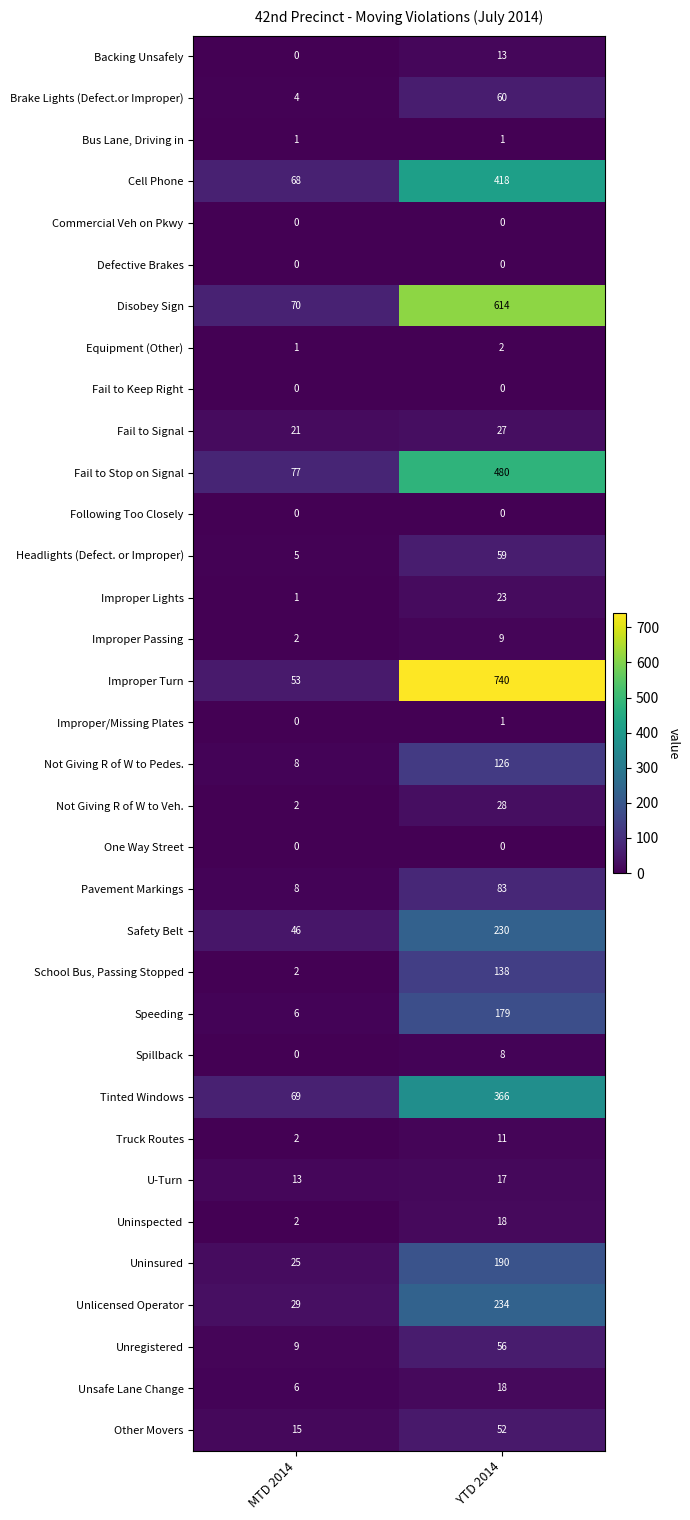

Between MTD 2014 and YTD 2014, which series saw the biggest shift?

Improper Turn